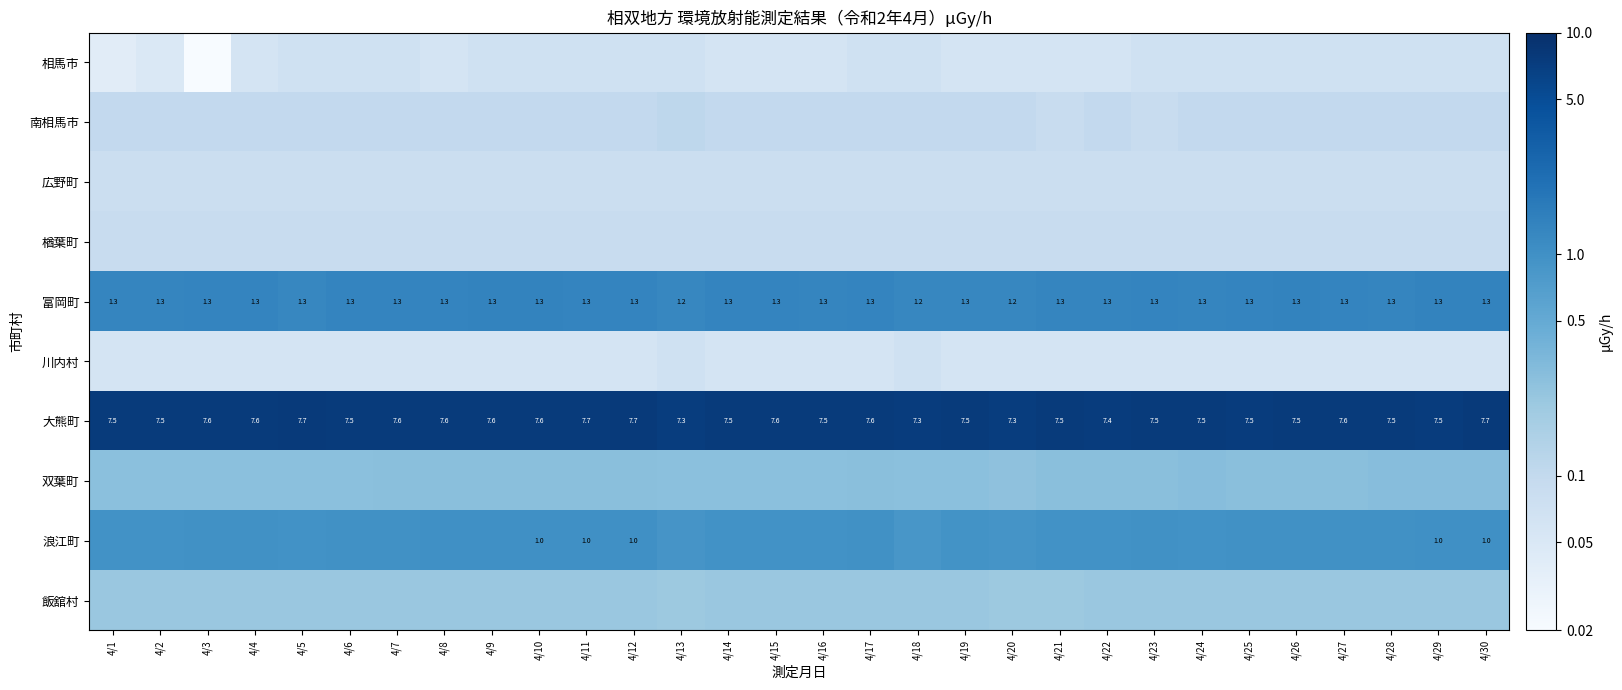

Rank the series at 4/12 from highest to lowest value.

大熊町, 富岡町, 浪江町, 双葉町, 飯舘村, 南相馬市, 楢葉町, 広野町, 相馬市, 川内村